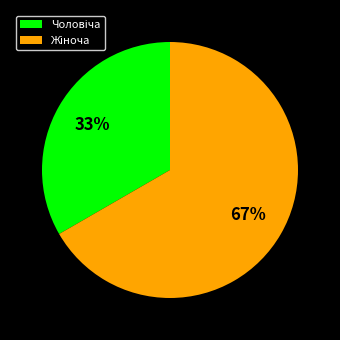

Is there a majority slice in this chart?

Yes